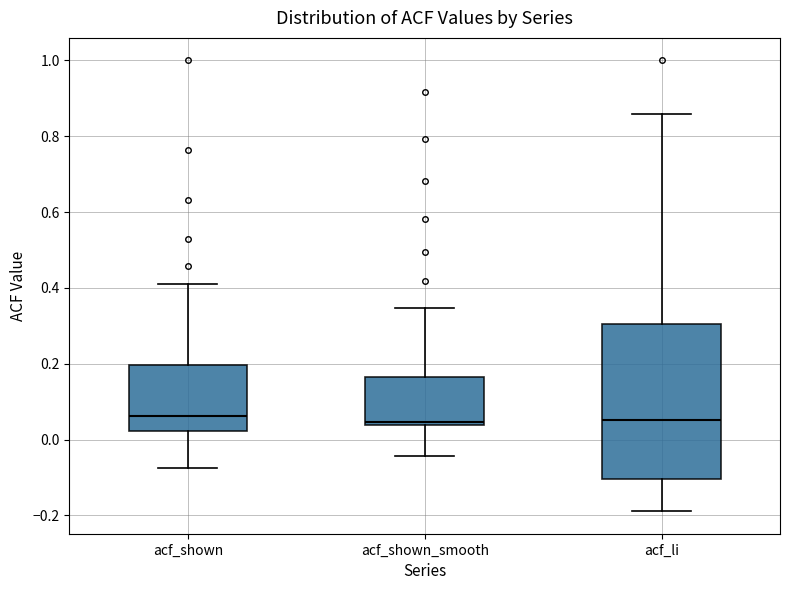

Where does the upper whisker of the box for acf_shown_smooth end on the y-axis? The values are not printed on the chart, so give them approximately, as read against the axis.

0.34